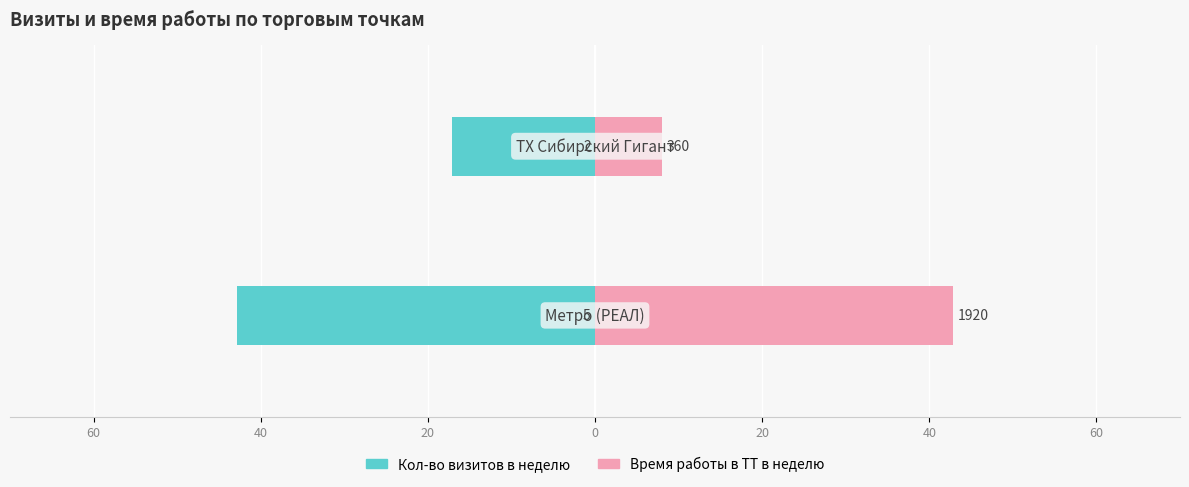

What is the sum of all Время работы в ТТ в неделю values?

50.9